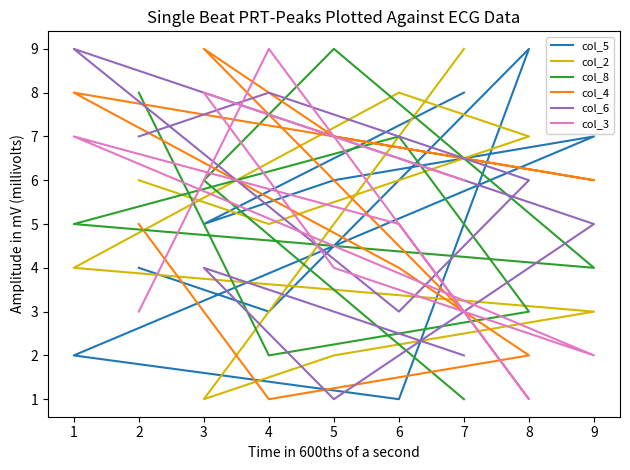

How many data points in col_8 are above 5?

4